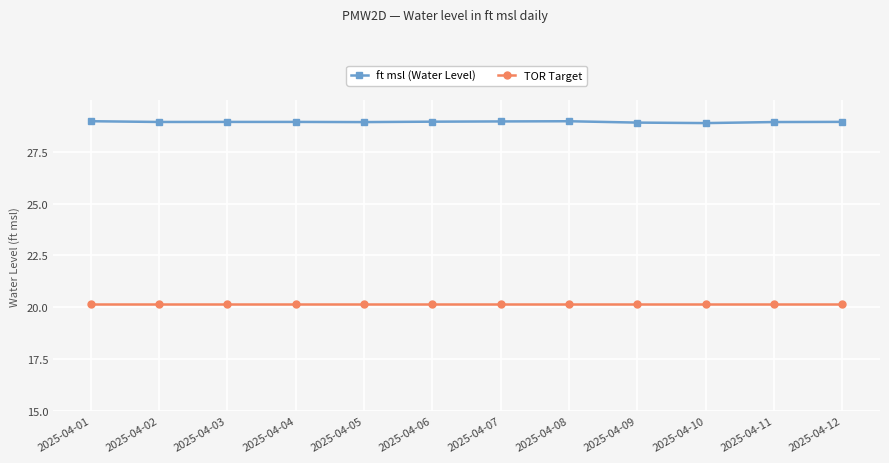

True or false: TOR Target has a value of 20.2 at 2025-04-06.

True